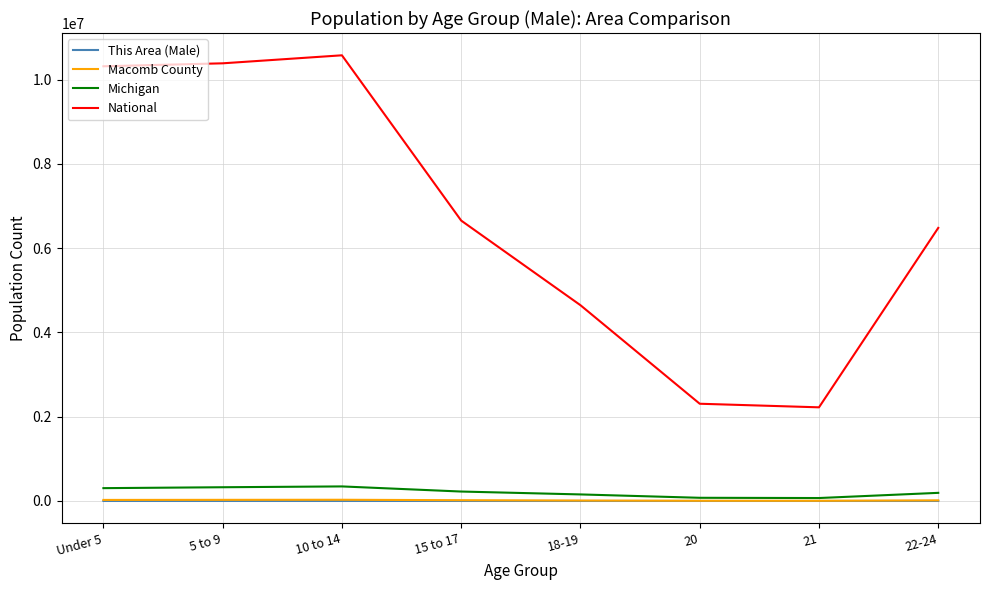

The This Area (Male) series shows 96 at Under 5. True or false?

True